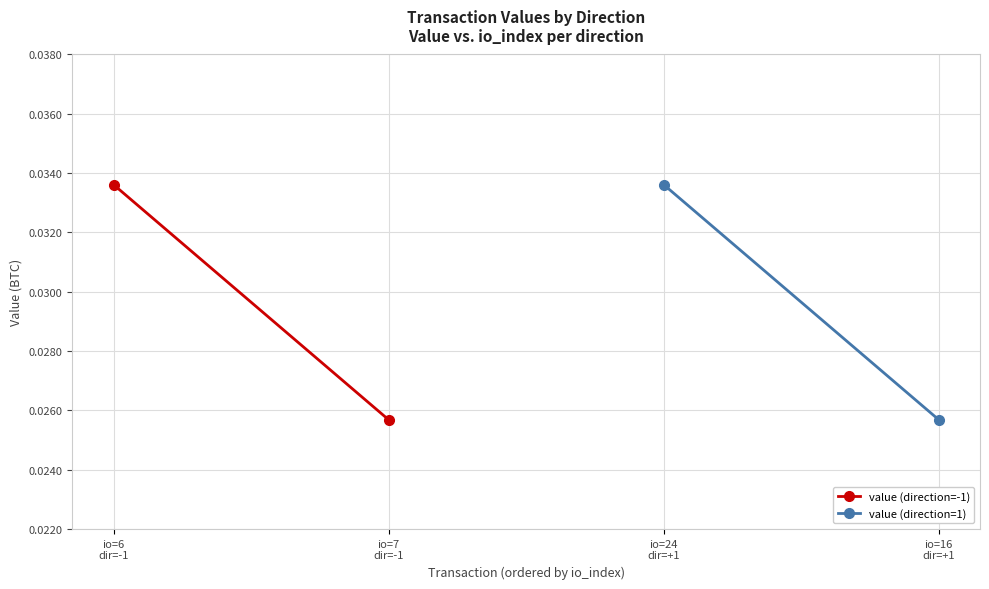

What is the label of the 2nd point from the left?

io=7
dir=-1